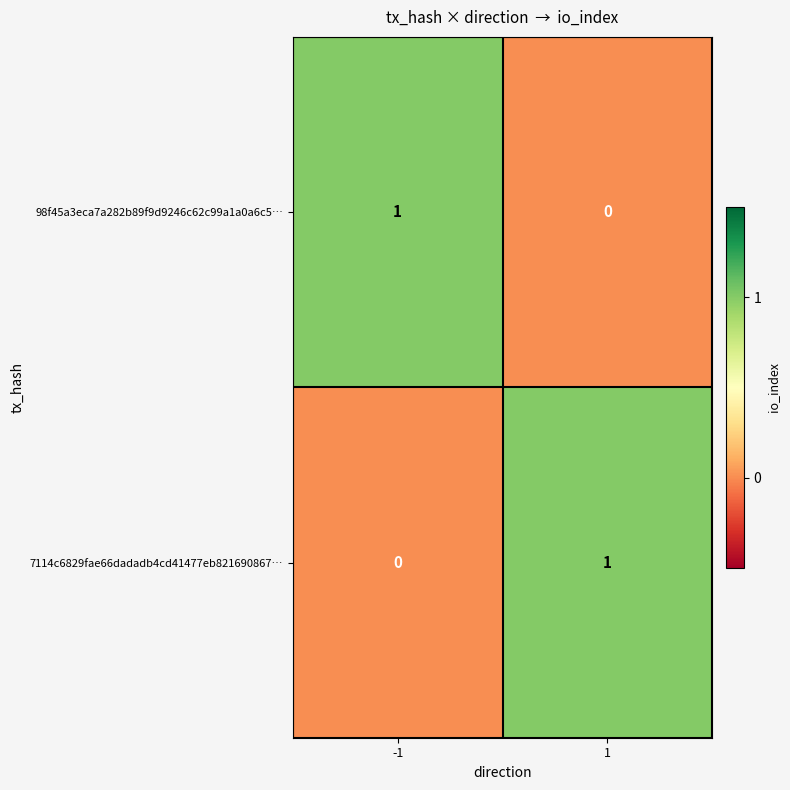

What is the spread (max minus min) of values at 1?

1